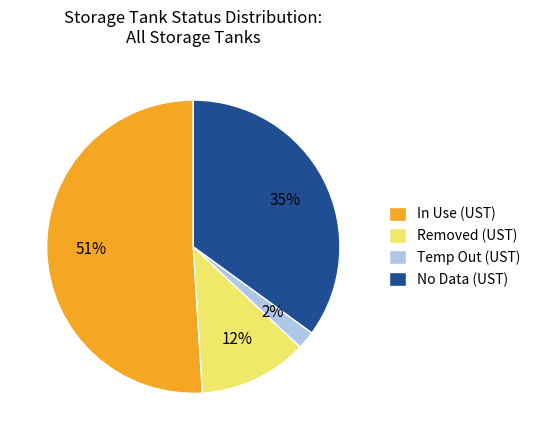

To the nearest percent, what percentage of the pie is In Use (UST)?

51%